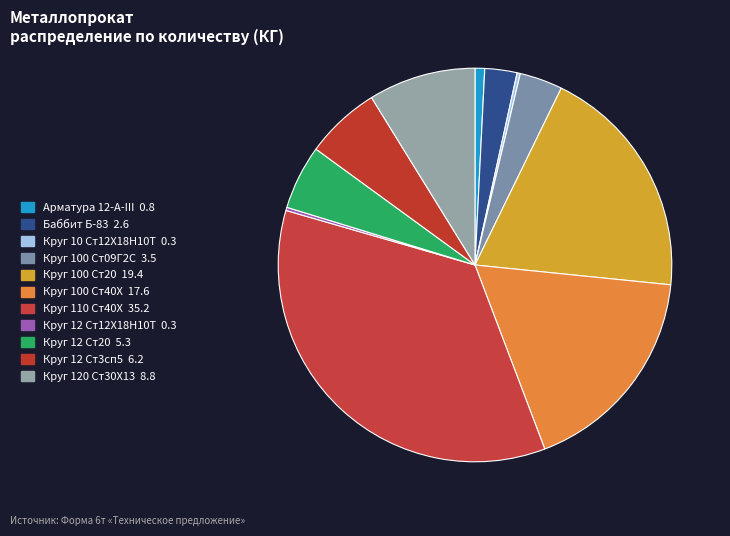

True or false: Круг 10 Ст12Х18Н10Т accounts for 9% of the total.

False